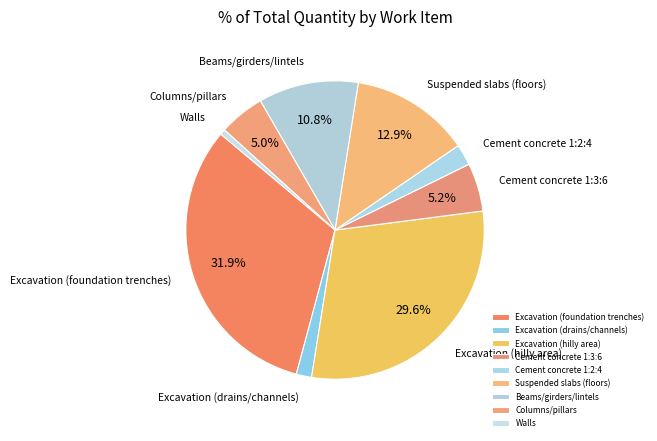

Which has a higher value, Excavation (drains/channels) or Cement concrete 1:3:6?

Cement concrete 1:3:6